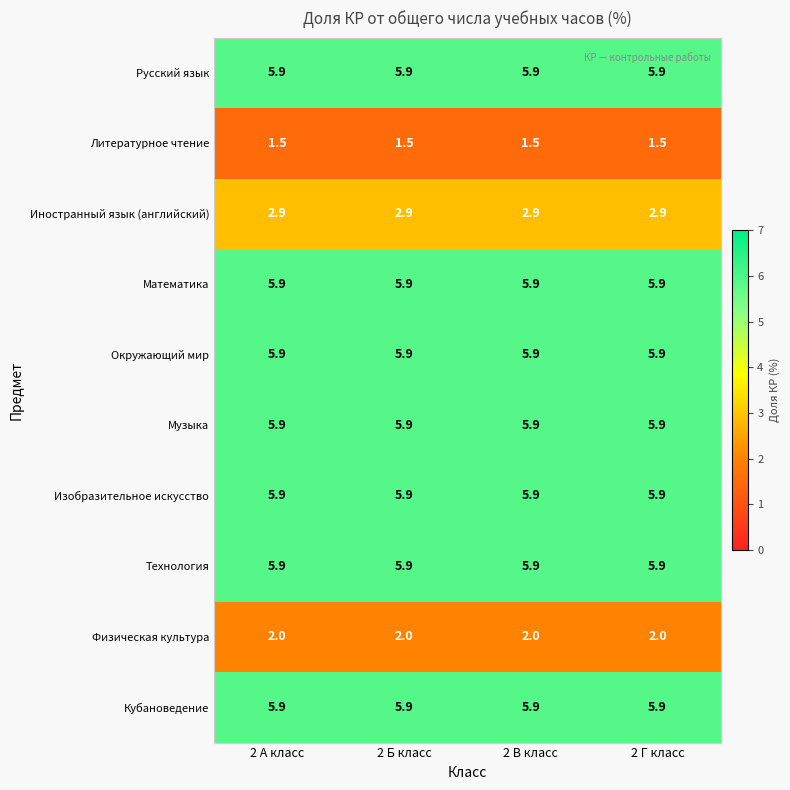

What is the minimum value shown in the chart?

1.5